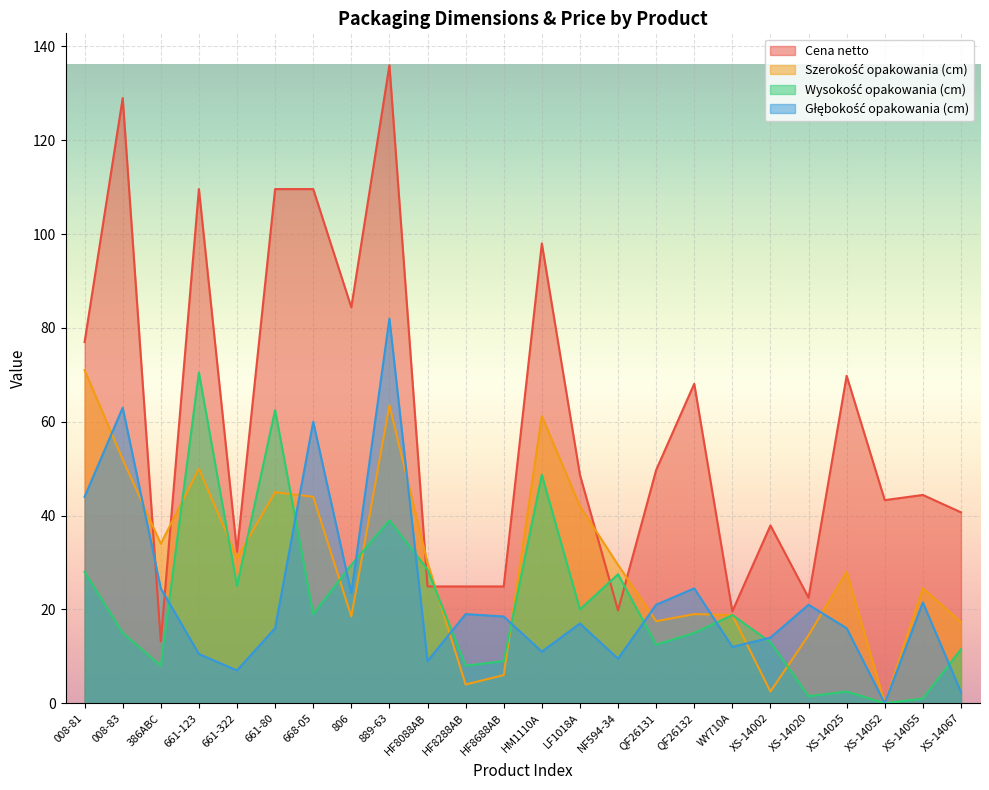

Which has a higher value, 661-322 or 806?

806